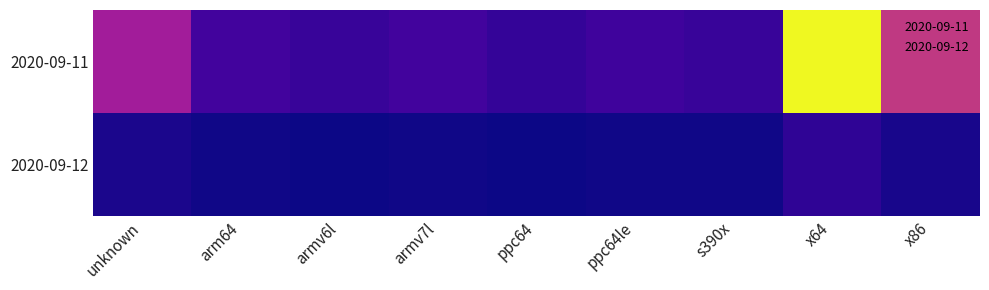

Reading left to right, list all the values displayed in this chart.

2020-09-11: unknown=7424	arm64=2246	armv6l=1757	armv7l=2255	ppc64=1627	ppc64le=2101	s390x=1783	x64=20803	x86=9494
2020-09-12: unknown=501	arm64=180	armv6l=91	armv7l=186	ppc64=91	ppc64le=178	s390x=180	x64=1340	x86=437